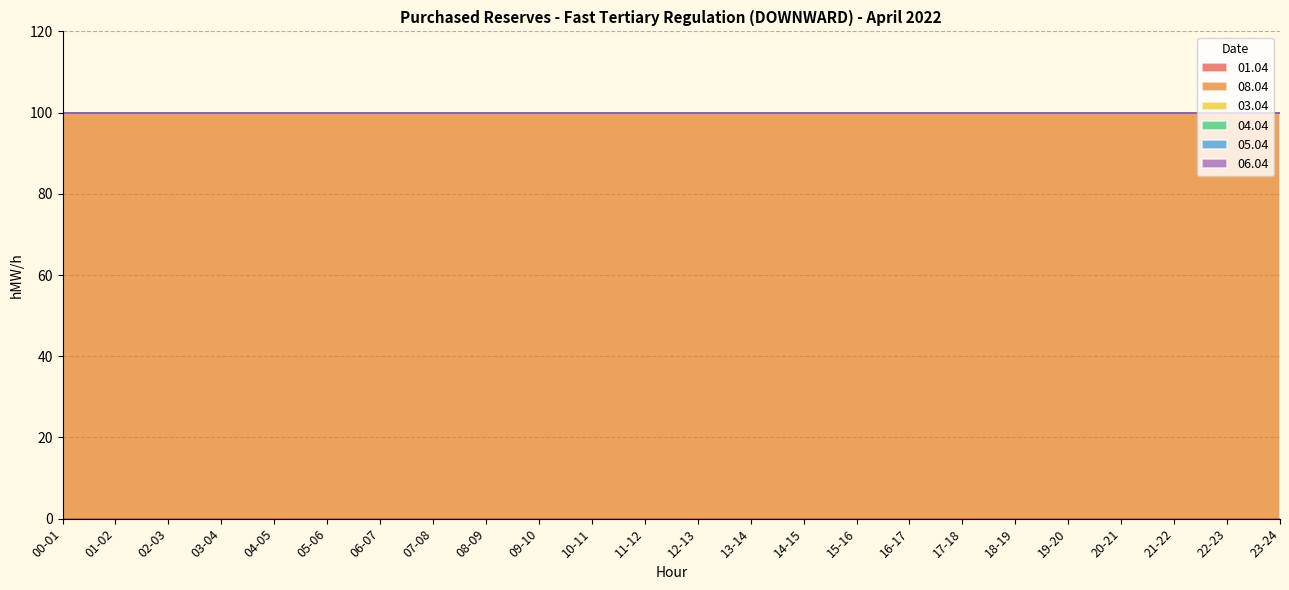

True or false: 01.04 and 03.04 cross at least once.

False